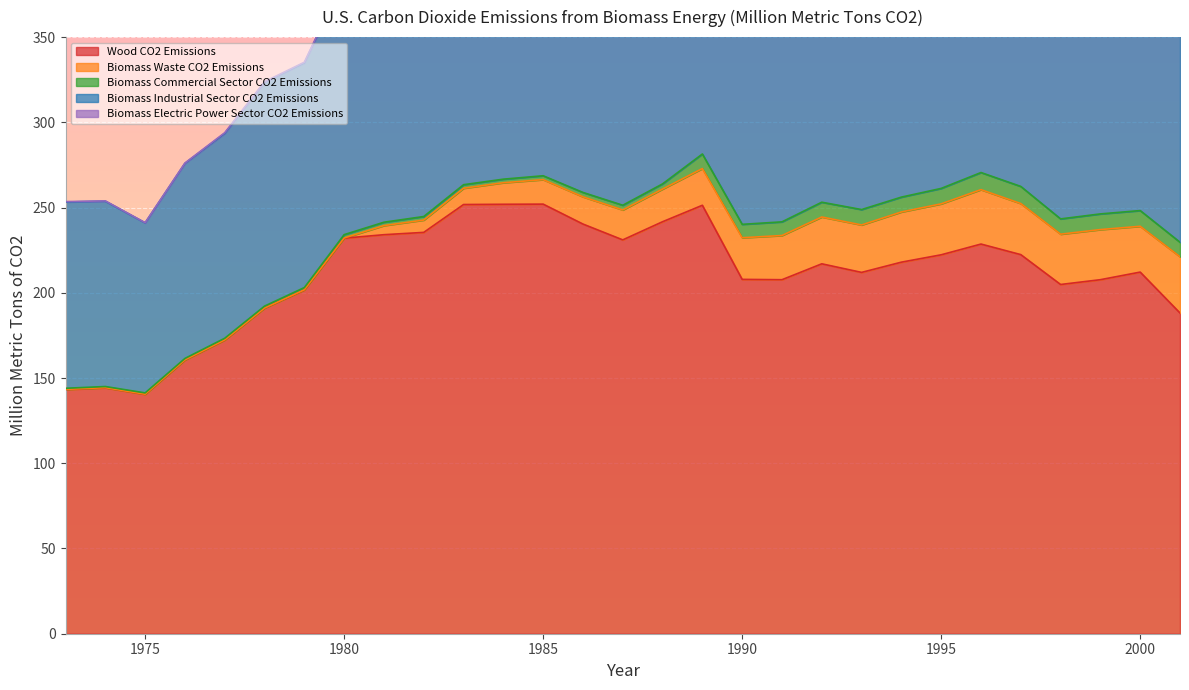

Which series has the widest spread of values?

Wood CO2 Emissions